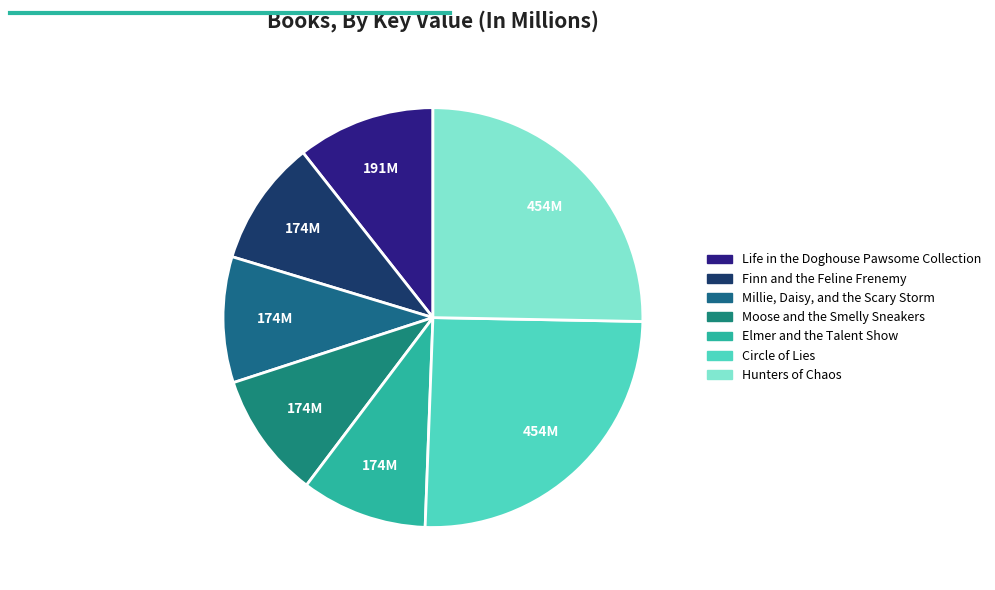

How much of the chart is everything except Moose and the Smelly Sneakers?

90.3%